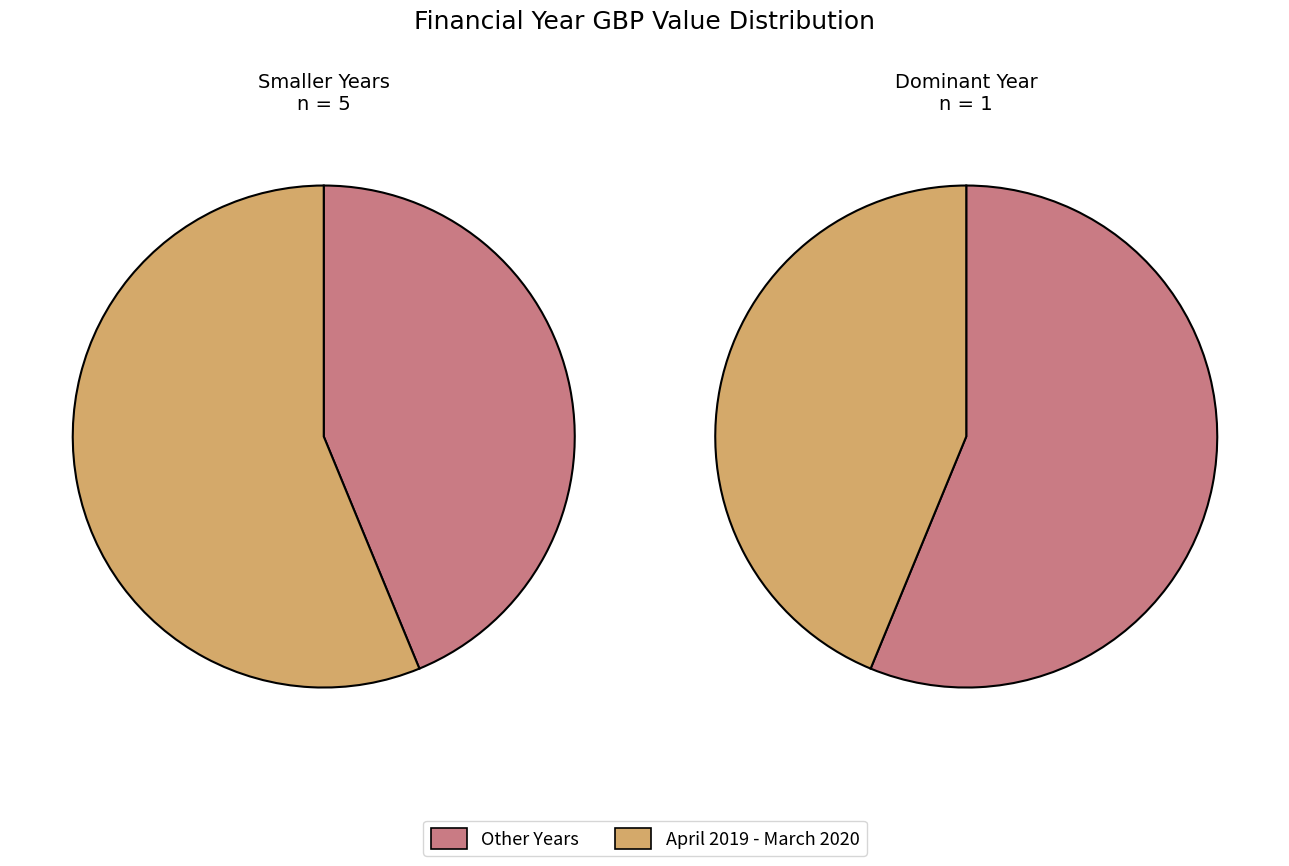

What percentage is the April 2019 - March 2020 slice, to the nearest percent?

56%